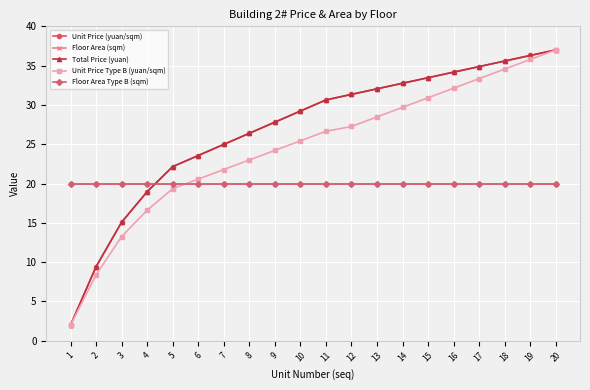

What is the spread (max minus min) of values at 5?

2.8